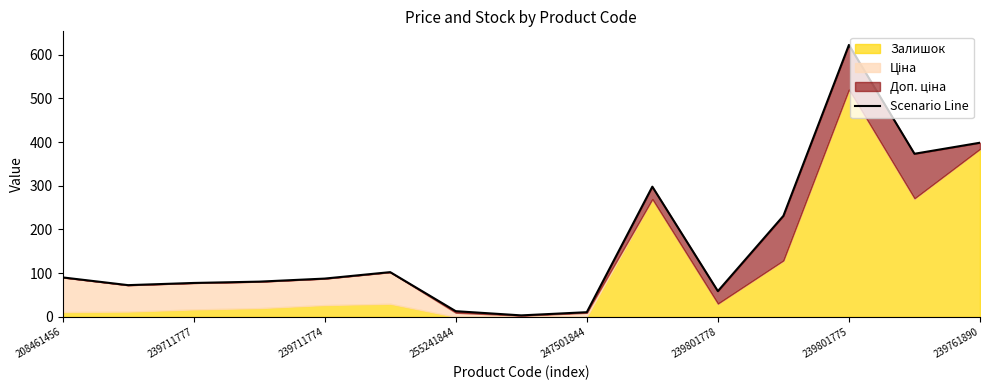

What is the minimum value shown in the chart?

3.4